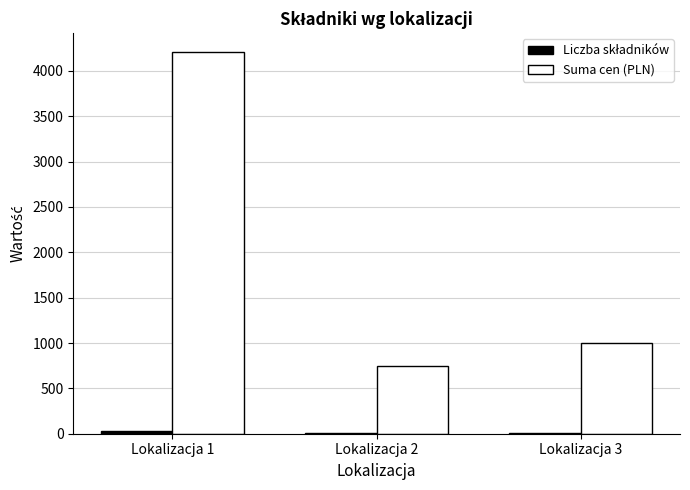

Where is Suma cen (PLN) nearest to the value 2477?

Lokalizacja 3